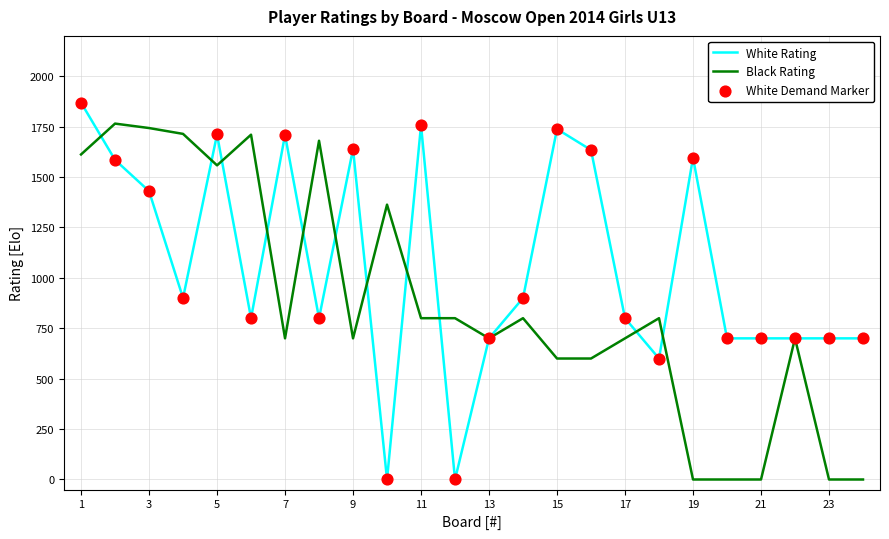

Which series has the largest total across all categories?

White Rating